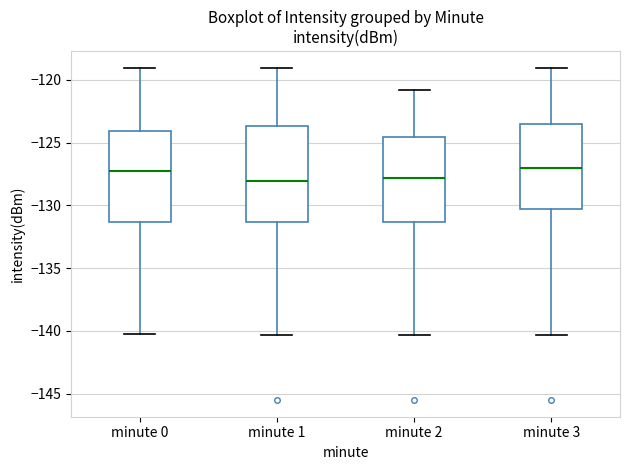

Reading left to right, read every box against the y-axis: the position of its median line, the range the box covers, and the ends of its whiskers. The values are not printed on the chart, so give them approximately, as read against the axis.

minute 0: median -127.5, box -131.5 to -124.0, whiskers -140.0 to -119.0
minute 1: median -128.0, box -131.5 to -123.5, whiskers -140.5 to -119.0
minute 2: median -128.0, box -131.5 to -124.5, whiskers -140.5 to -121.0
minute 3: median -127.0, box -130.5 to -123.5, whiskers -140.5 to -119.0